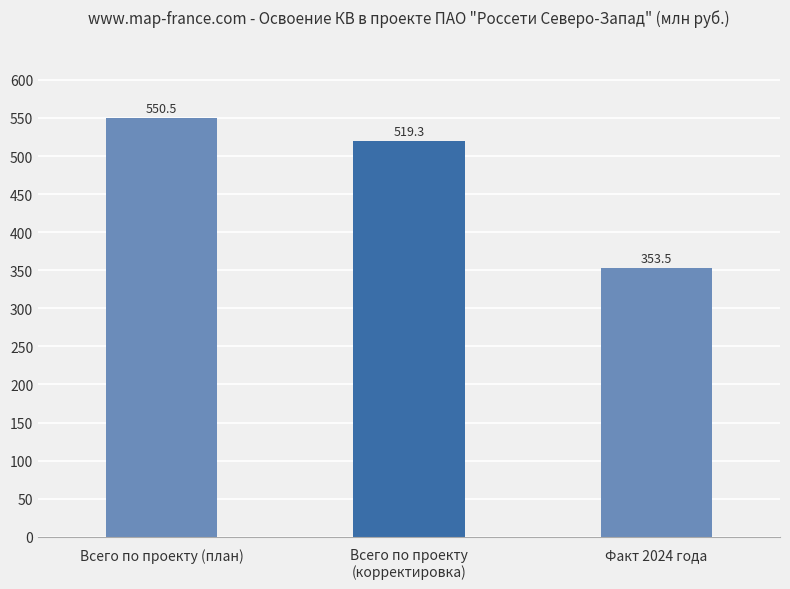

Are the bars grouped side by side (vs. stacked)?

No